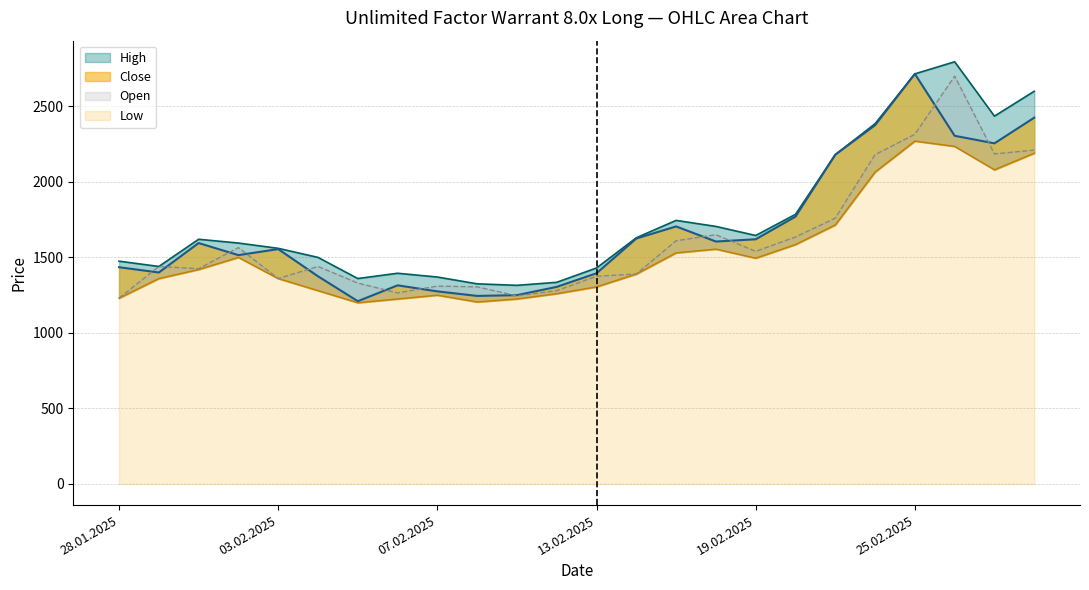

Reading right to left, extract all data points from this chart.

High: 2600	2435	2795	2715	2385	2180	1785	1645	1705	1745	1630	1430	1335	1315	1325	1370	1395	1360	1500	1560	1595	1620	1440	1475
Close: 2425	2255	2305	2715	2375	2180	1770	1620	1605	1705	1625	1395	1305	1250	1245	1275	1315	1210	1375	1555	1515	1595	1400	1435
Low: 2190	2080	2235	2270	2065	1715	1585	1495	1555	1530	1390	1305	1260	1225	1205	1250	1225	1200	1280	1360	1500	1420	1360	1230
Open: 2210	2185	2700	2315	2180	1760	1635	1540	1650	1610	1390	1375	1280	1245	1305	1310	1265	1330	1440	1360	1565	1425	1440	1230